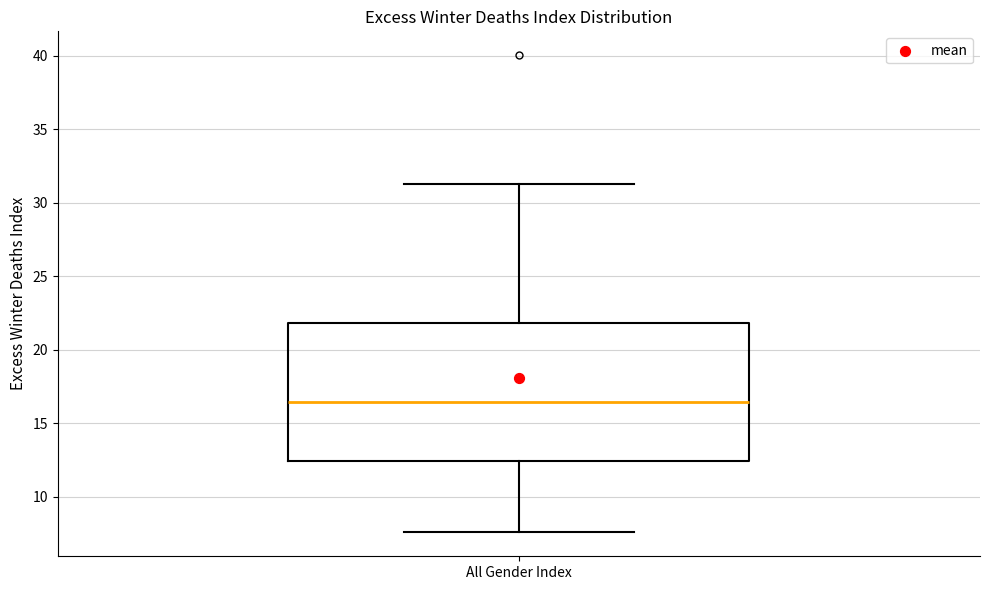

Where is the upper edge of the box for All Gender Index on the y-axis? The values are not printed on the chart, so give them approximately, as read against the axis.

22.0